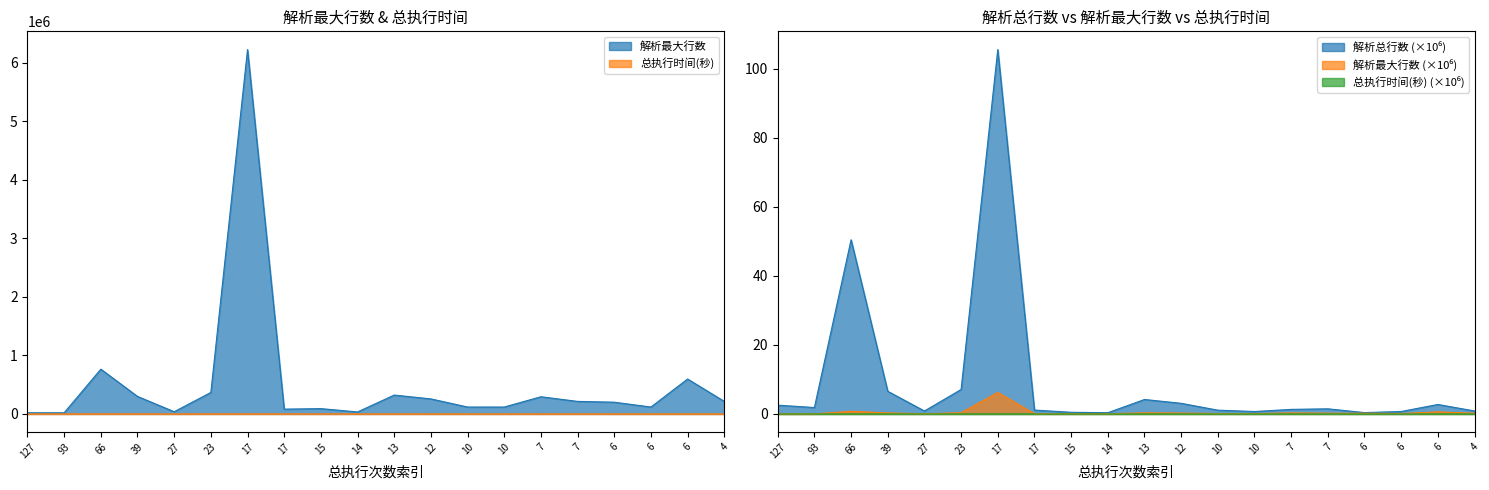

Is it true that 总执行时间(秒) equals 0.0 at 17?

False